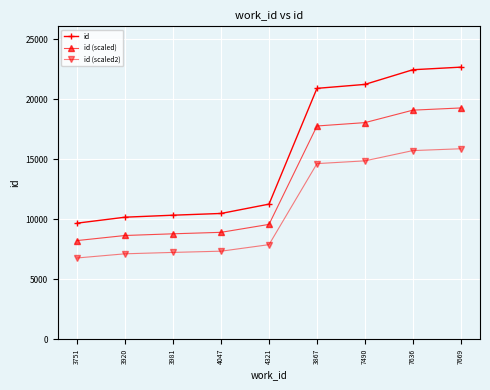

True or false: id (scaled) and id (scaled2) cross at least once.

False